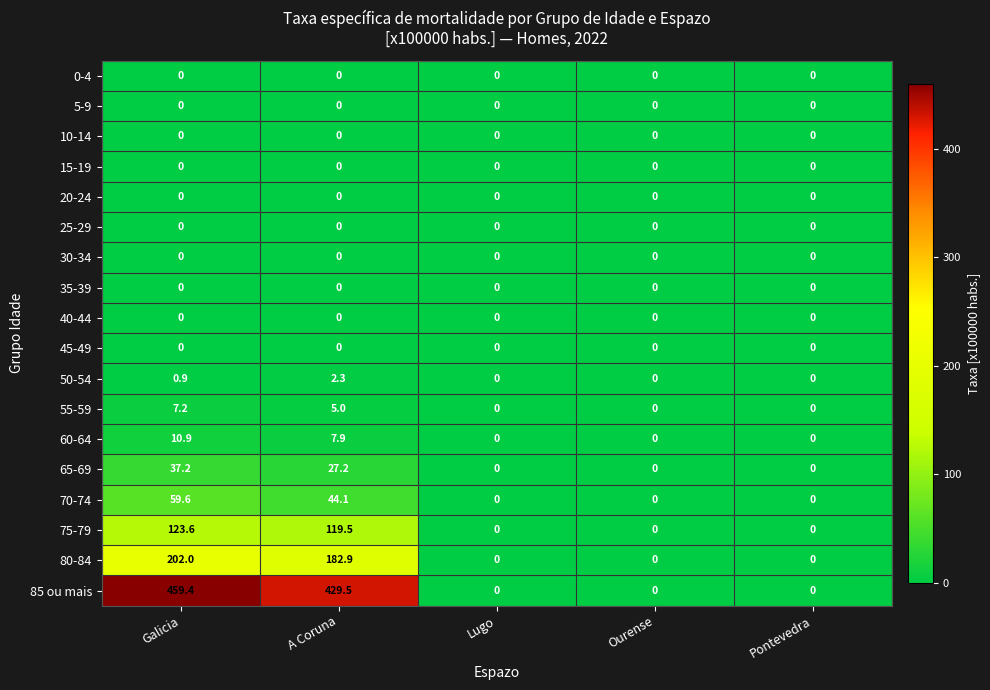

Which series has the largest range (max minus min)?

85 ou mais